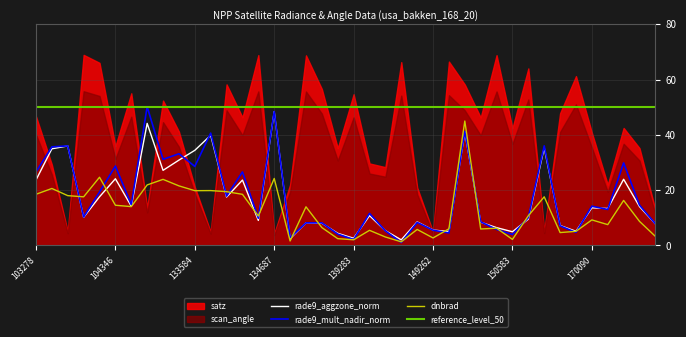

True or false: rade9_mult_nadir_norm has a value of 14.2 at 170090.

True